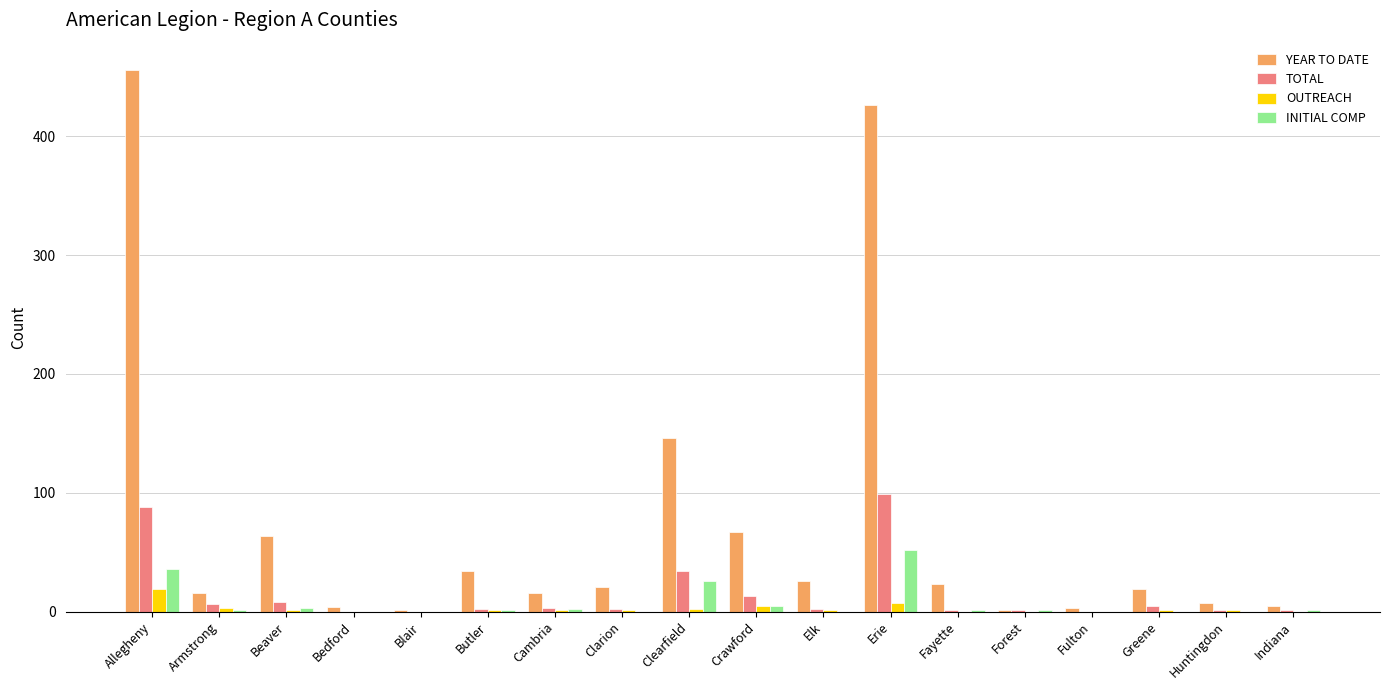

Is it true that YEAR TO DATE equals 5 at Indiana?

True